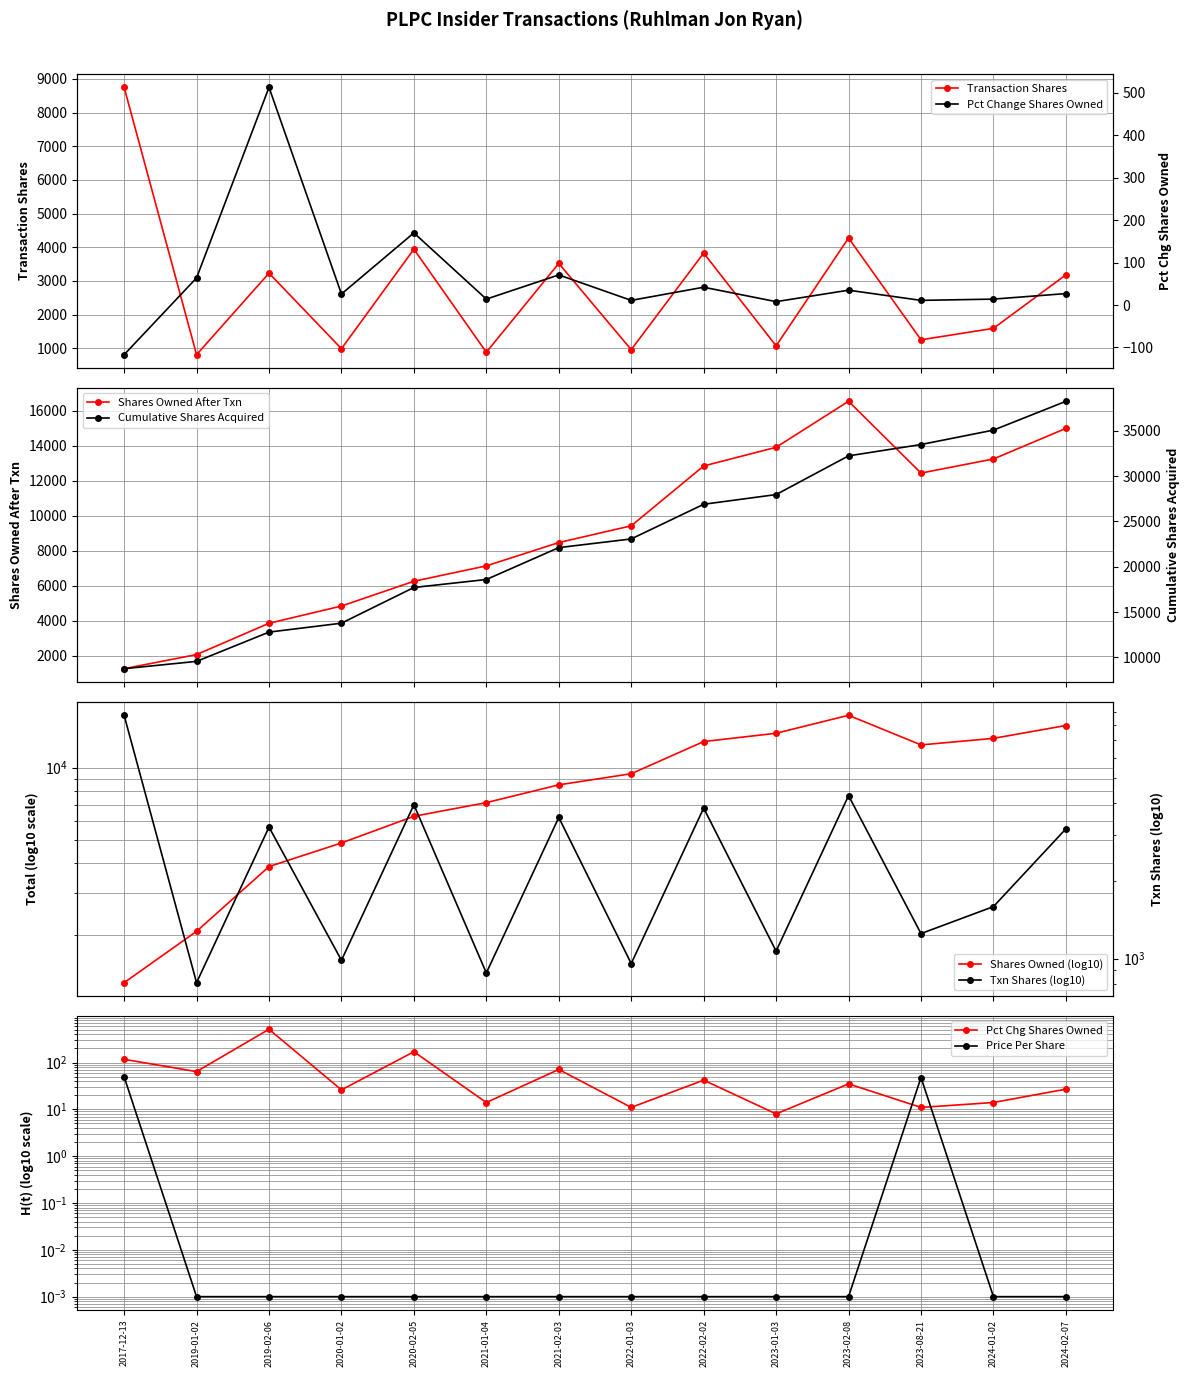

What is the difference between the second highest and second lowest values in the sharesOwnedFollowingTransaction series?

12933.0